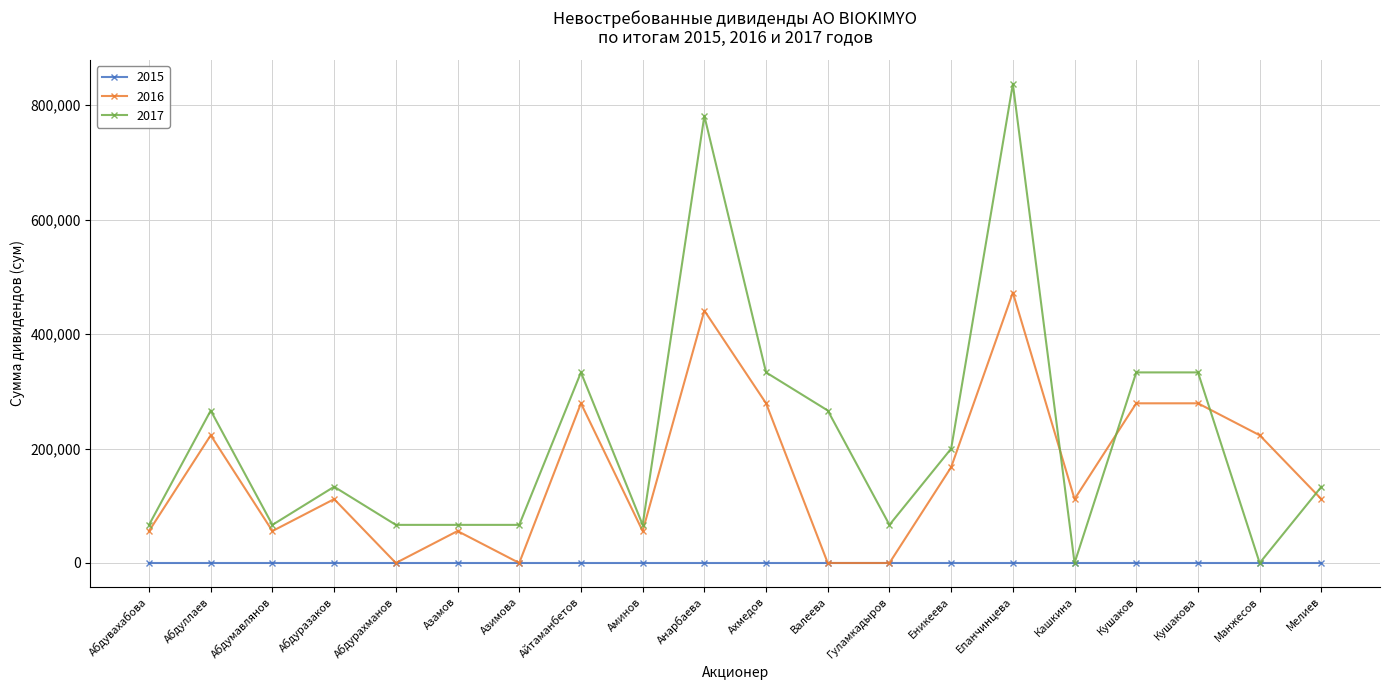

The value of 2017 at Абдуллаев is 396373. True or false?

False